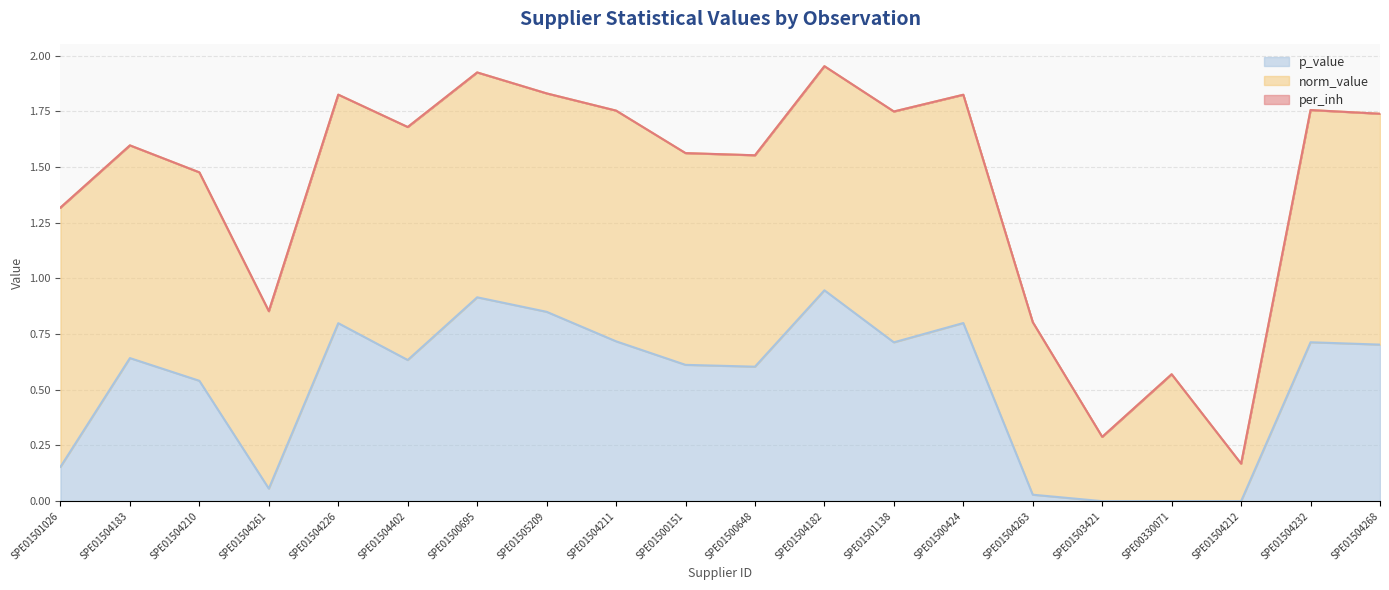

Reading left to right, what are all the values shown in this chart?

p_value: 0.2	0.6	0.5	0.1	0.8	0.6	0.9	0.9	0.7	0.6	0.6	0.9	0.7	0.8	0.0	0.0	0.0	0.0	0.7	0.7
norm_value: 1.2	1.0	0.9	0.8	1.0	1.0	1.0	1.0	1.0	1.0	0.9	1.0	1.0	1.0	0.8	0.3	0.6	0.2	1.0	1.0
per_inh: 0.0	0.0	0.0	0.0	0.0	0.0	0.0	0.0	0.0	0.0	0.0	0.0	0.0	0.0	0.0	0.0	0.0	0.0	0.0	0.0